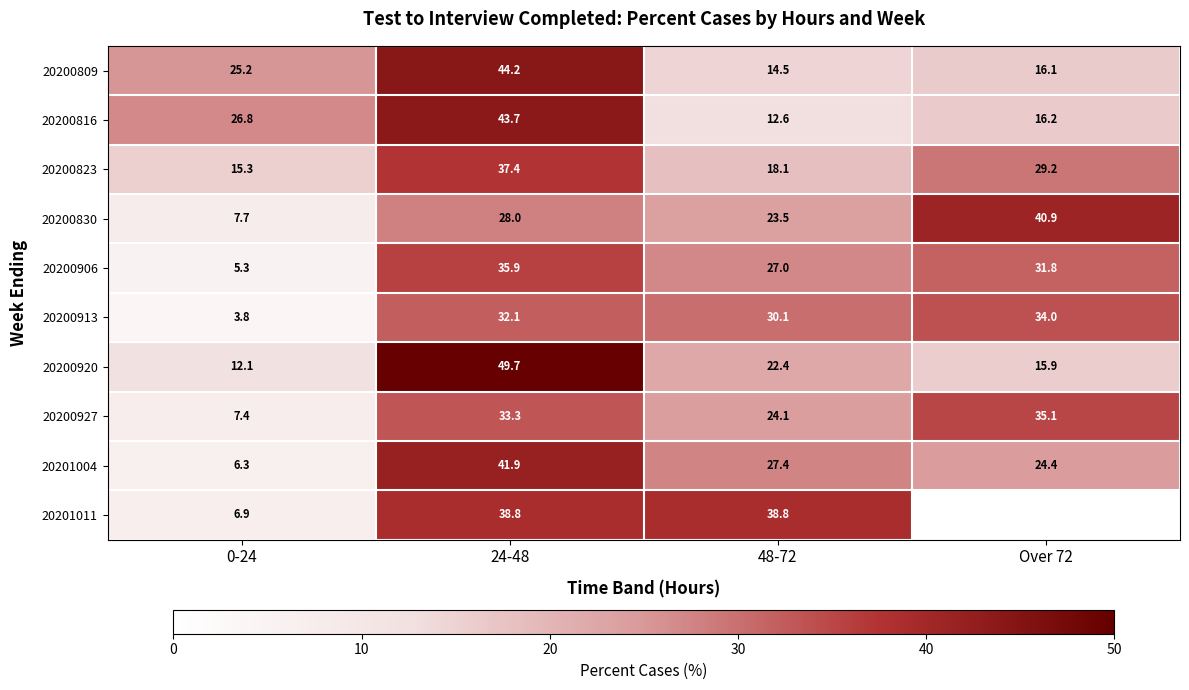

Which has a higher value, Over 72 or 48-72?

Over 72